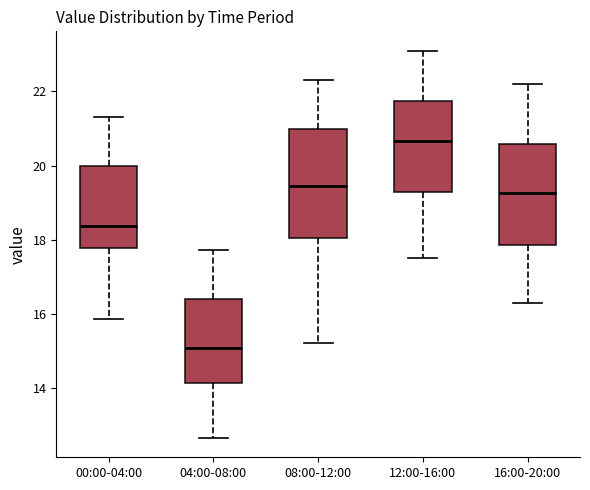

Reading left to right, read every box against the y-axis: the position of its median line, the range the box covers, and the ends of its whiskers. The values are not printed on the chart, so give them approximately, as read against the axis.

00:00-04:00: median 18.4, box 17.8 to 20.0, whiskers 15.8 to 21.4
04:00-08:00: median 15.0, box 14.2 to 16.4, whiskers 12.6 to 17.8
08:00-12:00: median 19.4, box 18.0 to 21.0, whiskers 15.2 to 22.4
12:00-16:00: median 20.6, box 19.4 to 21.8, whiskers 17.6 to 23.2
16:00-20:00: median 19.2, box 17.8 to 20.6, whiskers 16.4 to 22.2